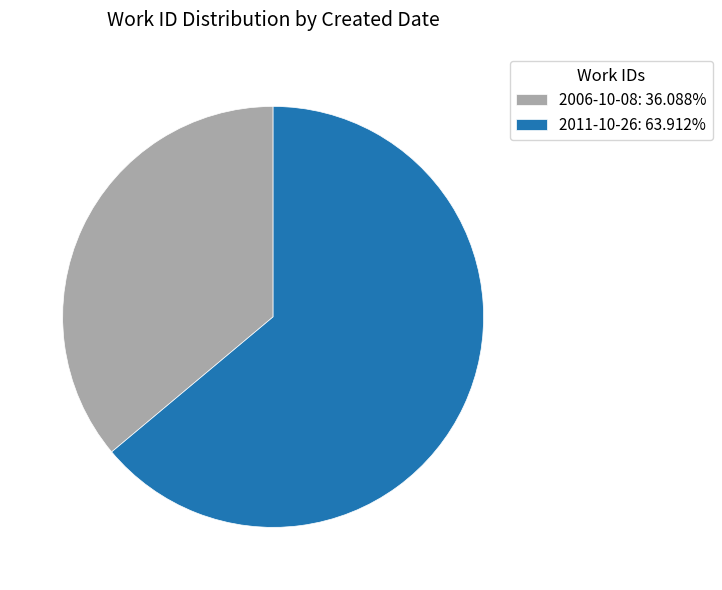

Is the sum of 2011-10-26: 63.912% and 2006-10-08: 36.088% greater than half?

Yes